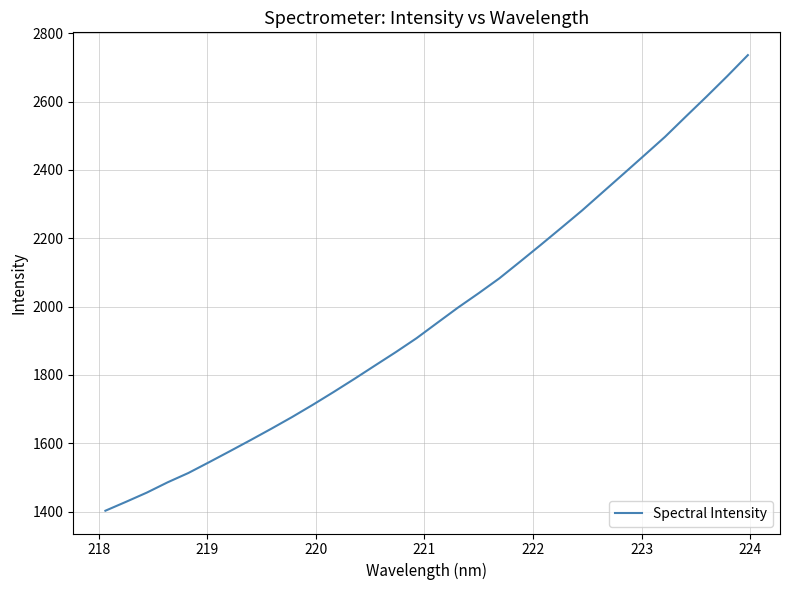

What is the difference between the maximum and minimum values?

1333.6